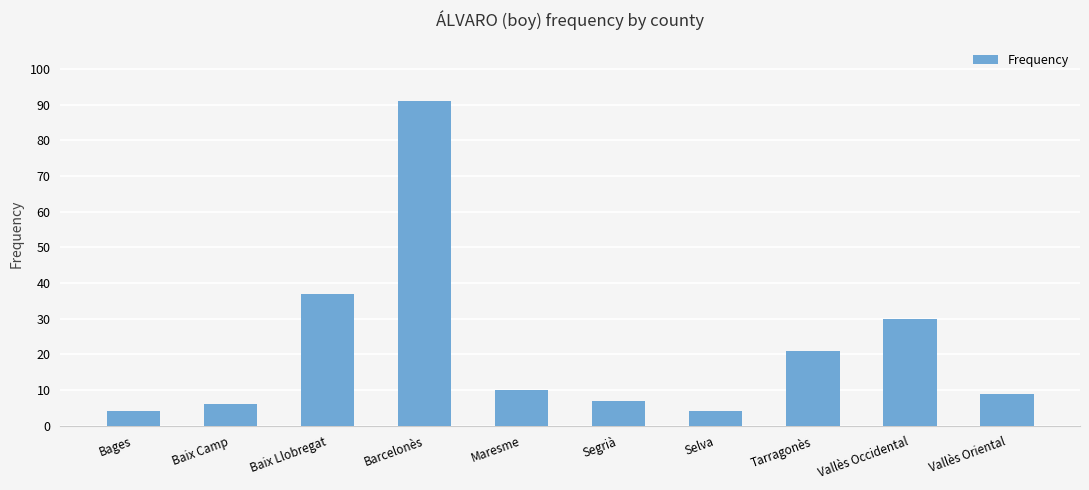

What is the smallest value displayed?

4